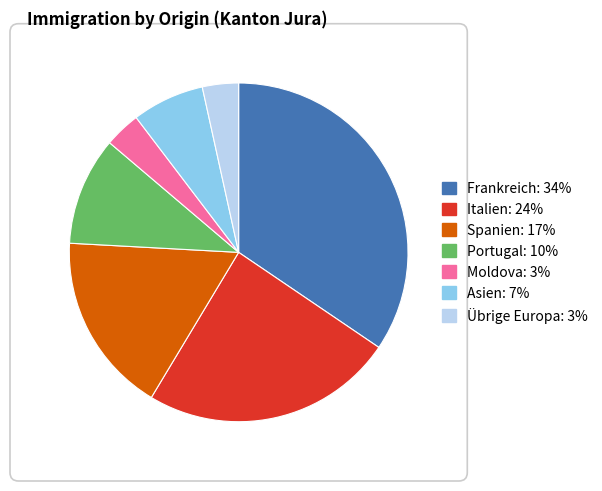

Is it true that Italien is 24% of the pie?

True